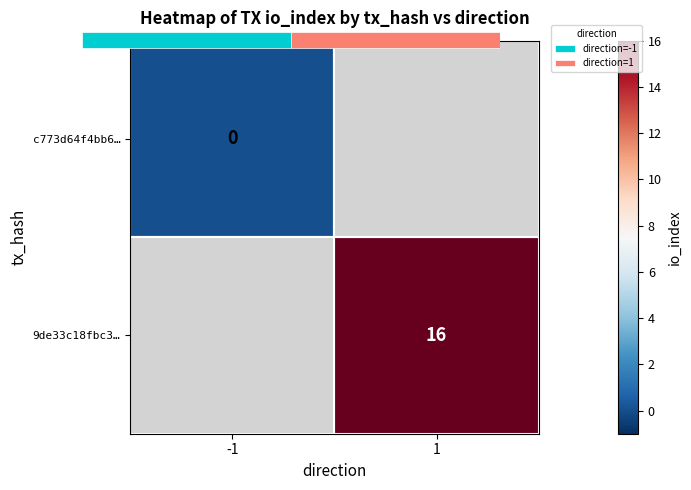

At how many categories does at least one series exceed 14?

1